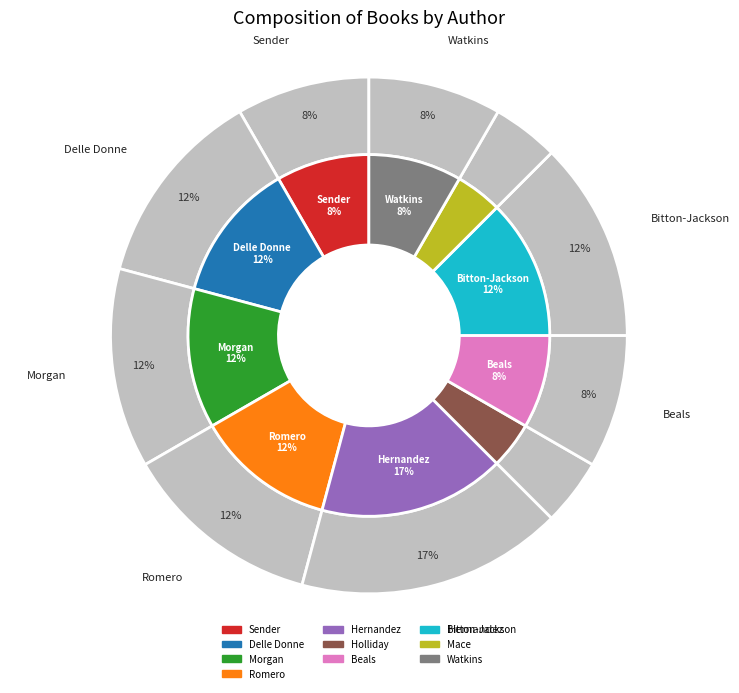

True or false: Livia Bitton-Jackson (1324911) accounts for 18% of the total.

False